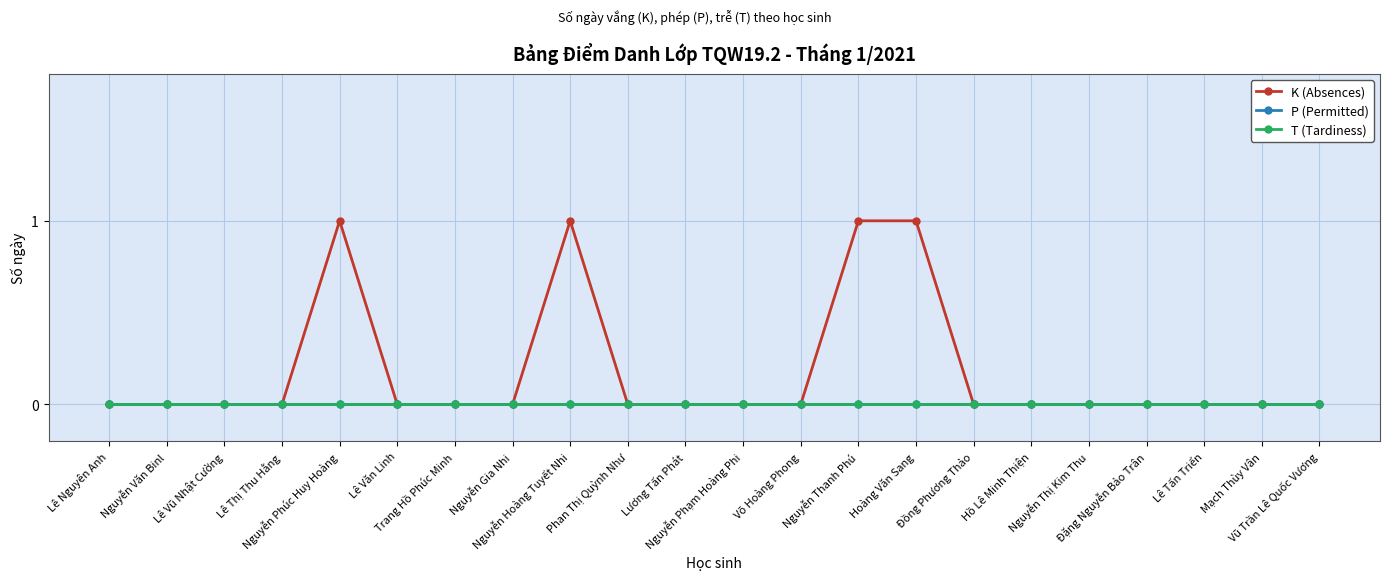

Does the chart have visible grid lines?

Yes